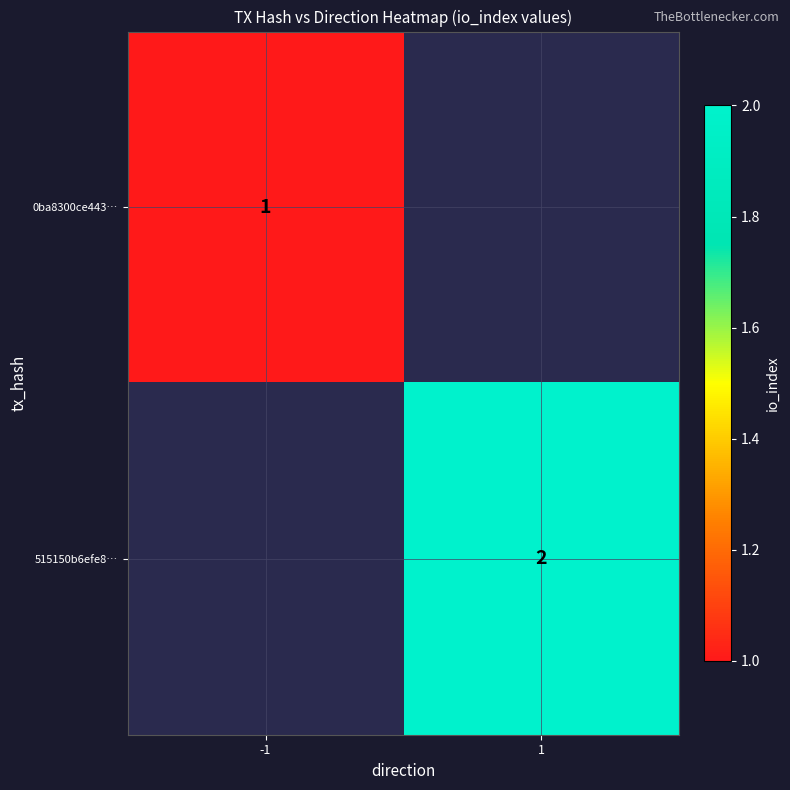

The 515150b6efe8… series shows 3 at 1. True or false?

False